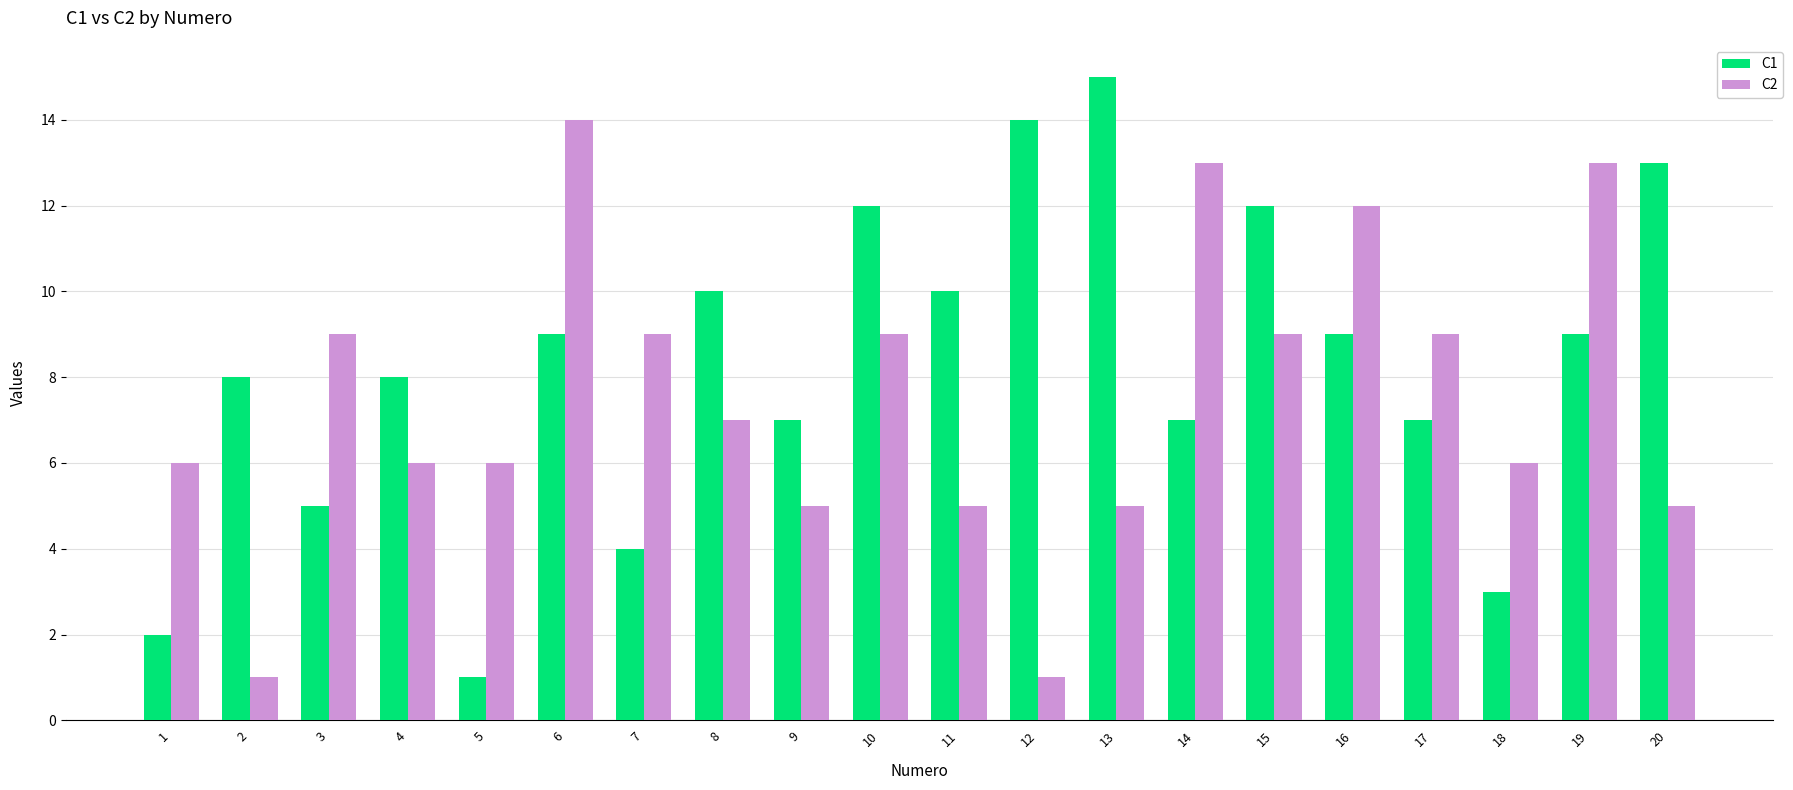

At 7, list the series in order from smallest to largest.

C1, C2